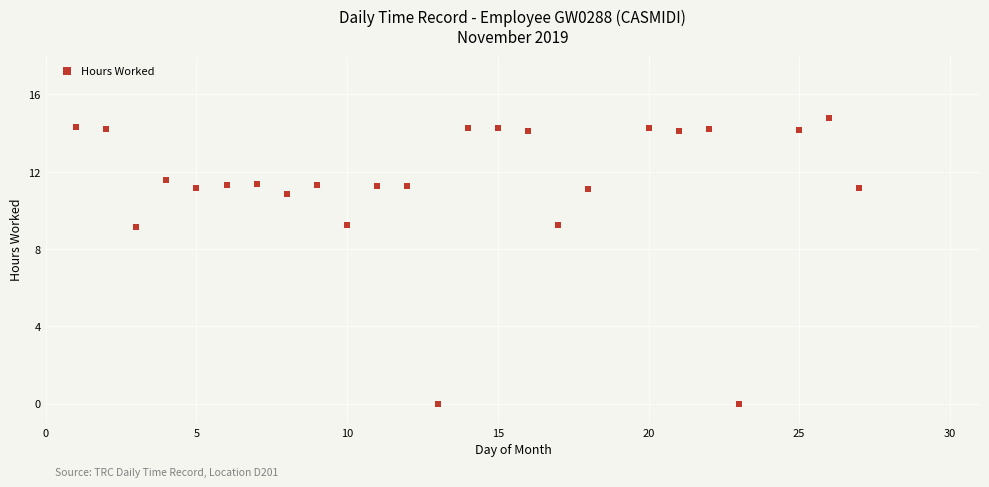

What is the range of X values (max minus min)?

26.0